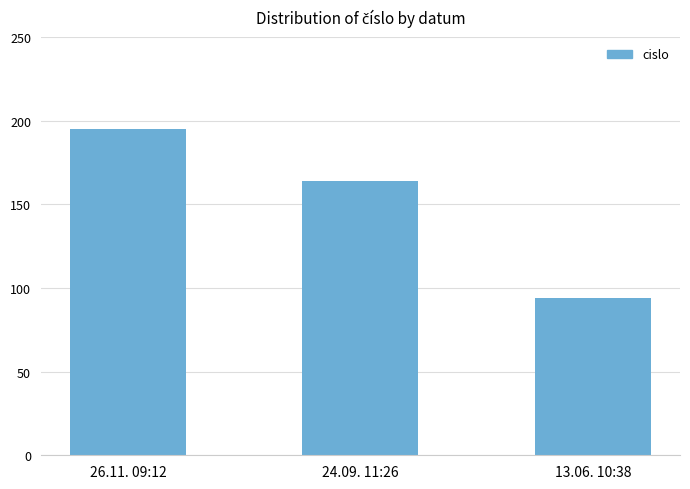

Which has a higher value, 13.06. 10:38 or 24.09. 11:26?

24.09. 11:26